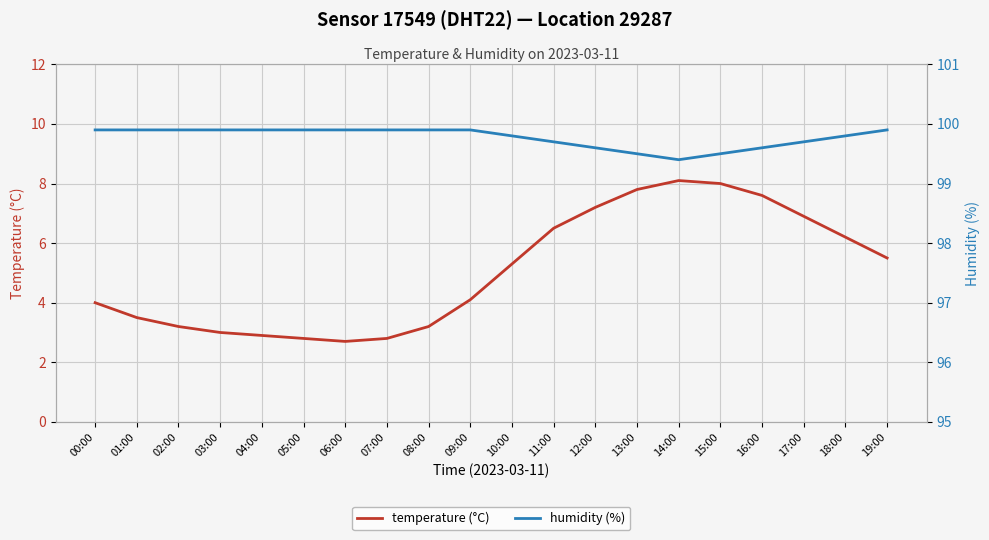

How many lines are shown in the chart?

2